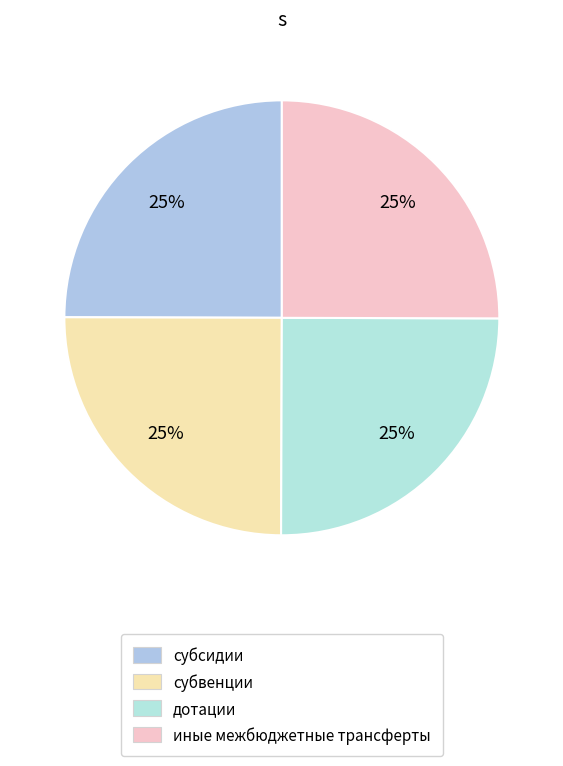

How many segments does this pie chart have?

4